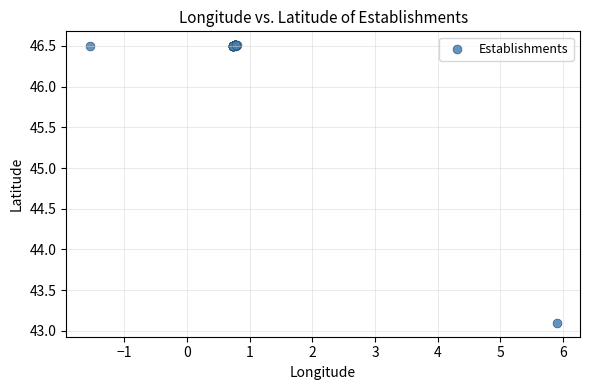

What Y value in the scatter plot is closest to 44?

43.1